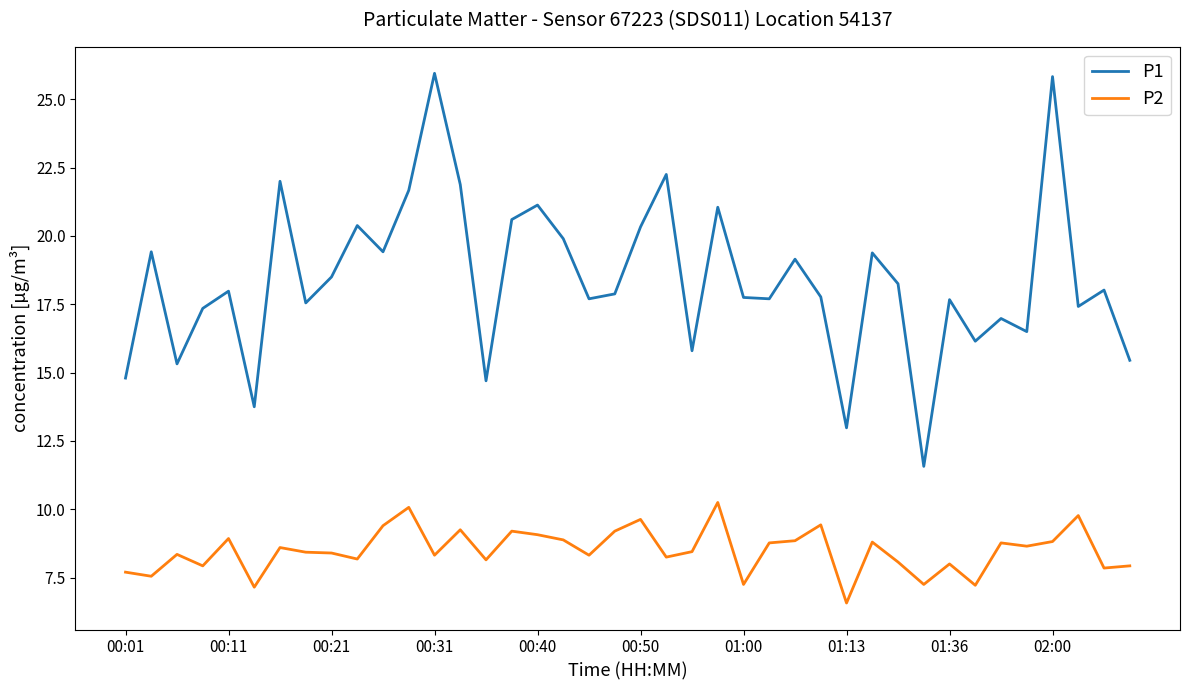

What is the difference between the maximum and minimum values in the P1 series?

14.4